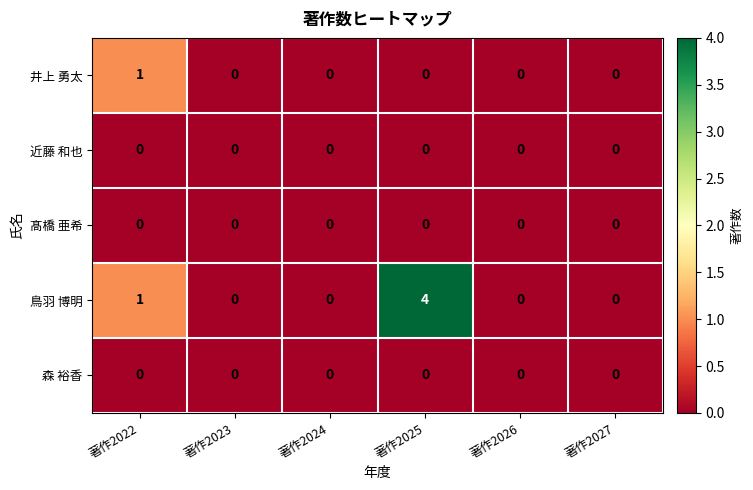

How many distinct data groups are displayed?

5